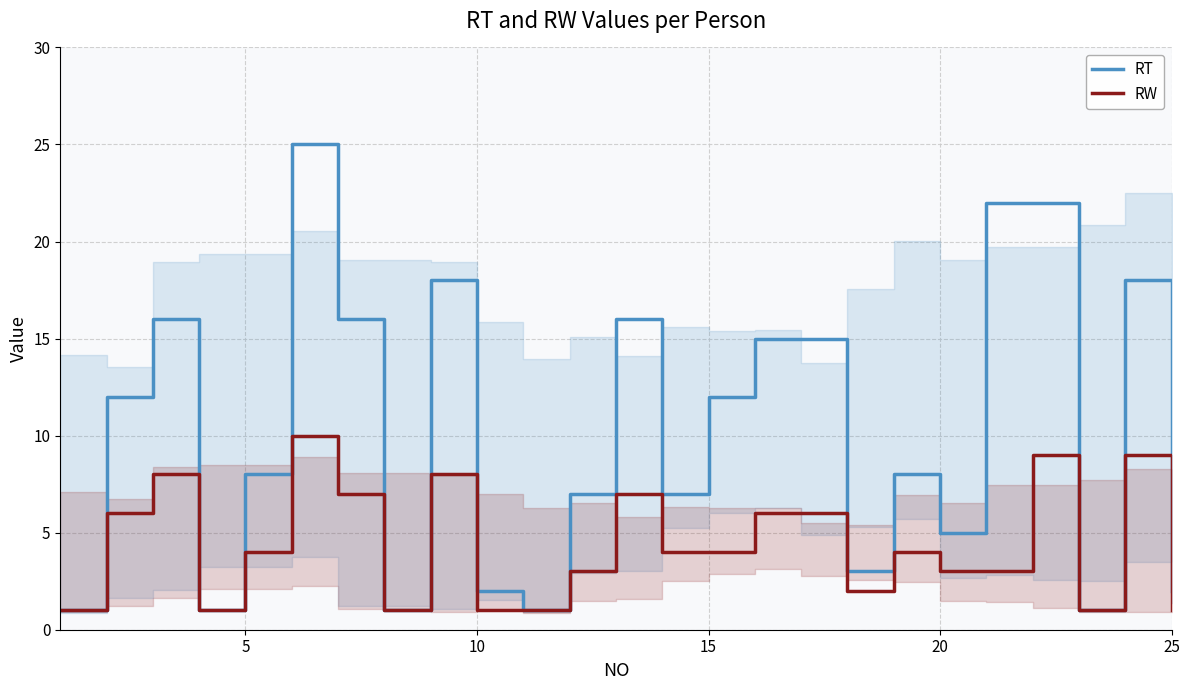

Which series has the largest total across all categories?

RT